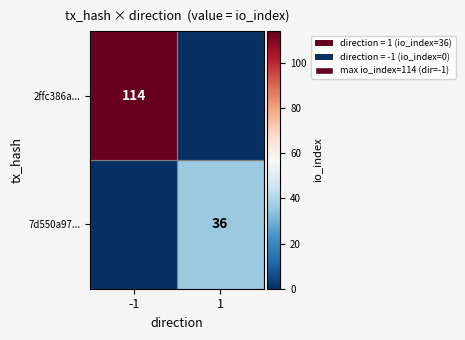

Is it true that 2ffc386a... equals 114 at -1?

True